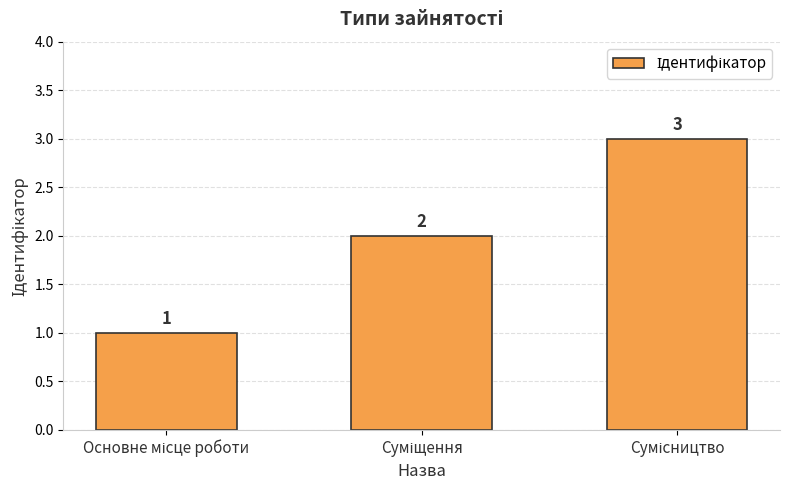

What is the maximum value shown in the chart?

3